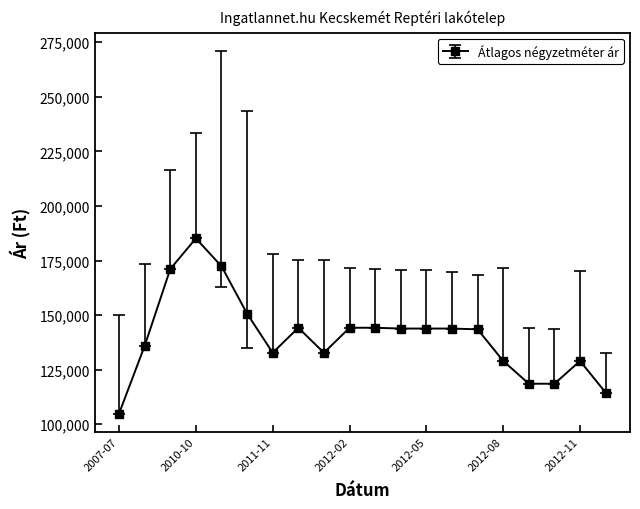

What is the smallest value displayed?

104884